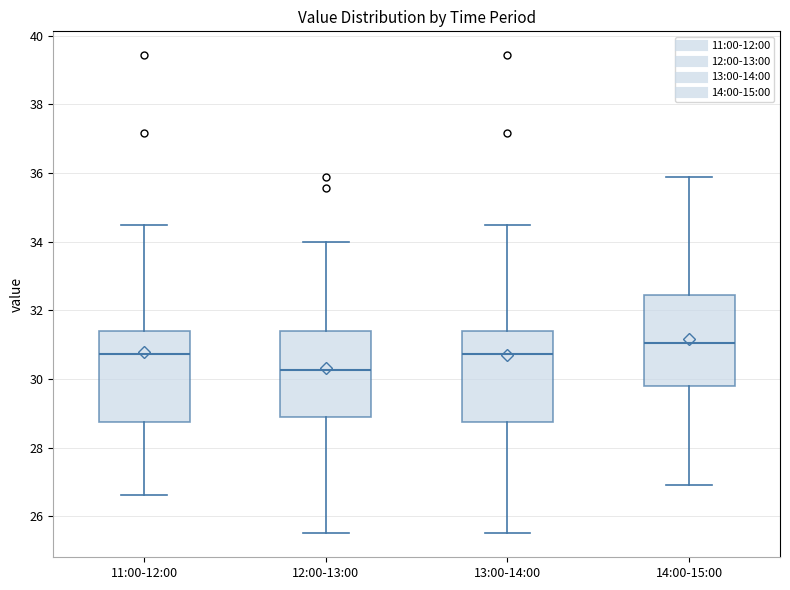

Reading left to right, read every box against the y-axis: the position of its median line, the range the box covers, and the ends of its whiskers. The values are not printed on the chart, so give them approximately, as read against the axis.

11:00-12:00: median 30.8, box 28.8 to 31.4, whiskers 26.6 to 34.4
12:00-13:00: median 30.2, box 28.8 to 31.4, whiskers 25.6 to 34.0
13:00-14:00: median 30.8, box 28.8 to 31.4, whiskers 25.6 to 34.4
14:00-15:00: median 31.0, box 29.8 to 32.4, whiskers 27.0 to 35.8